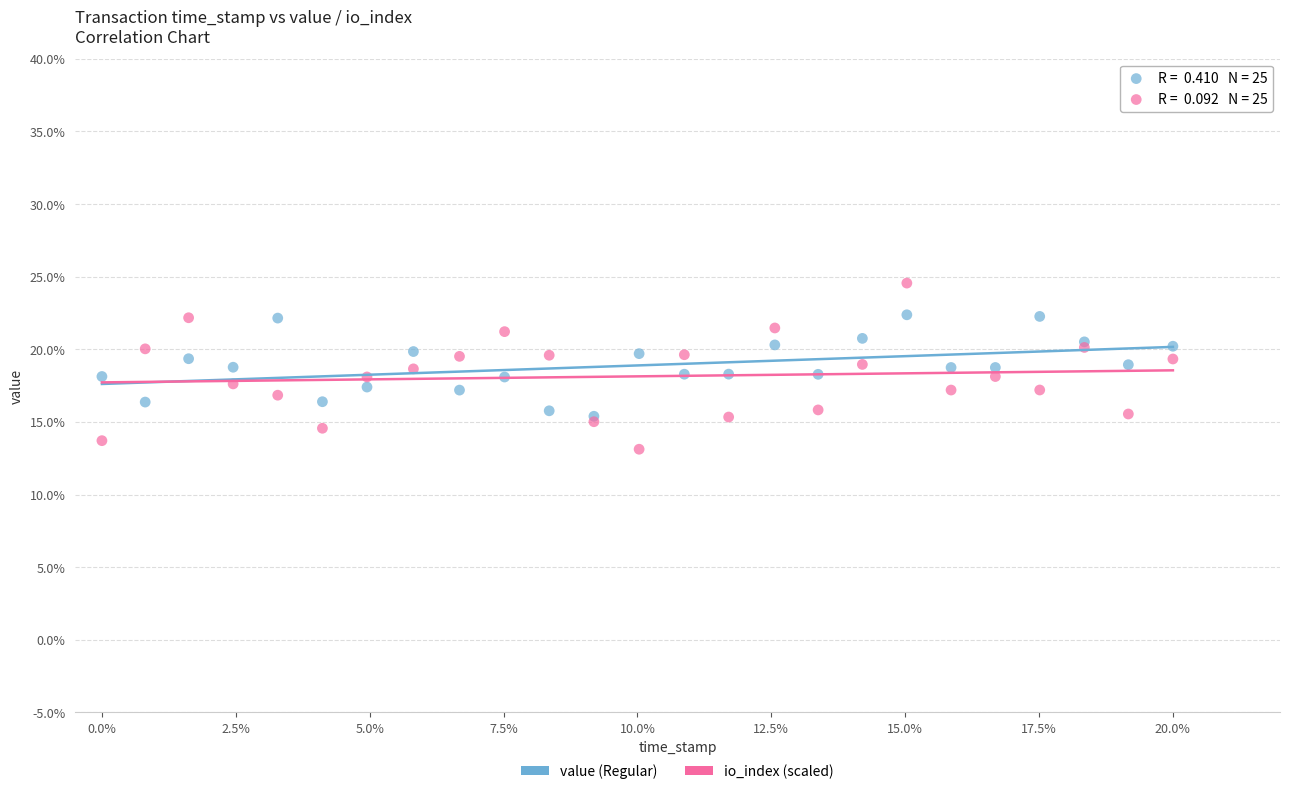

What are all the series names shown in the legend?

value (Regular), io_index (scaled)